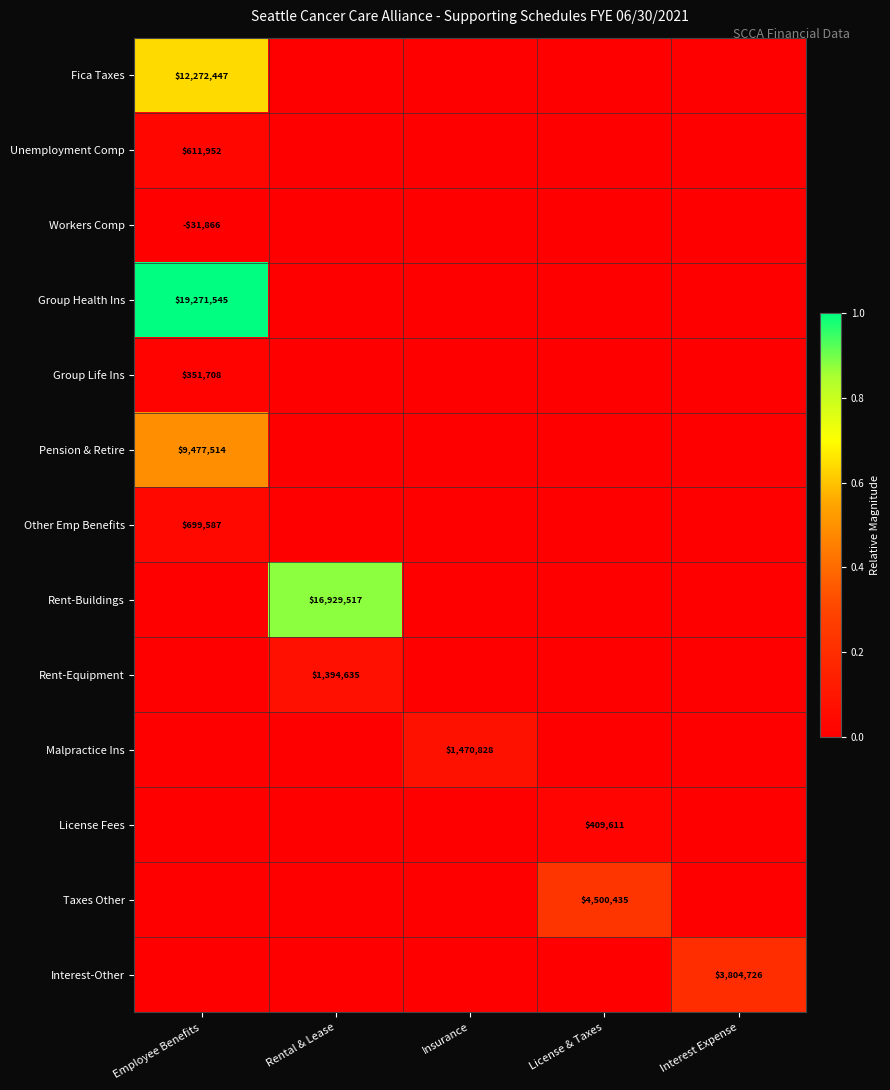

How many categories are shown in the chart?

5